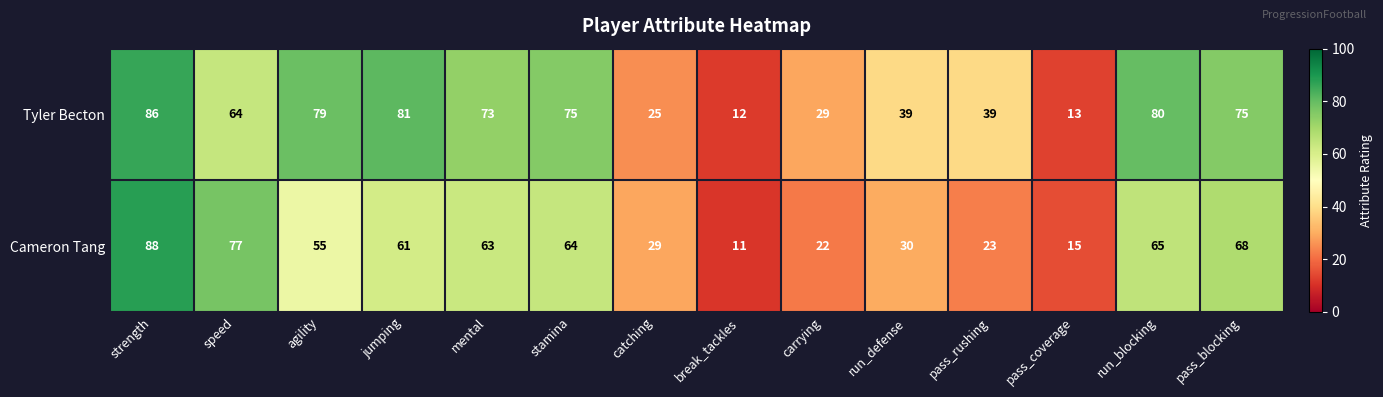

How many values in the Cameron Tang series are below 61?

7